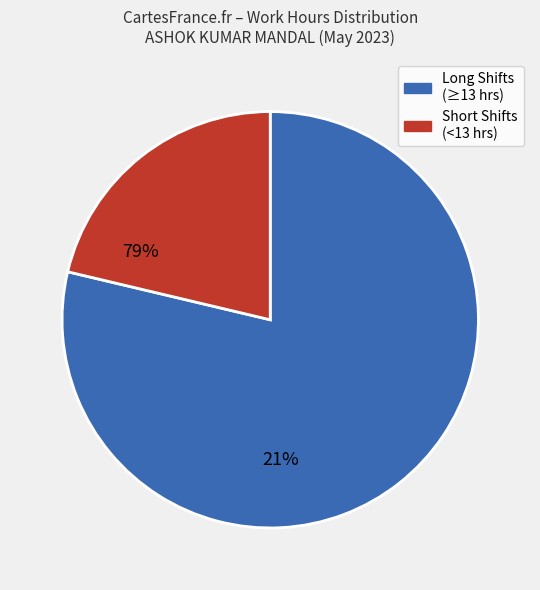

Count the number of slices in the pie.

2